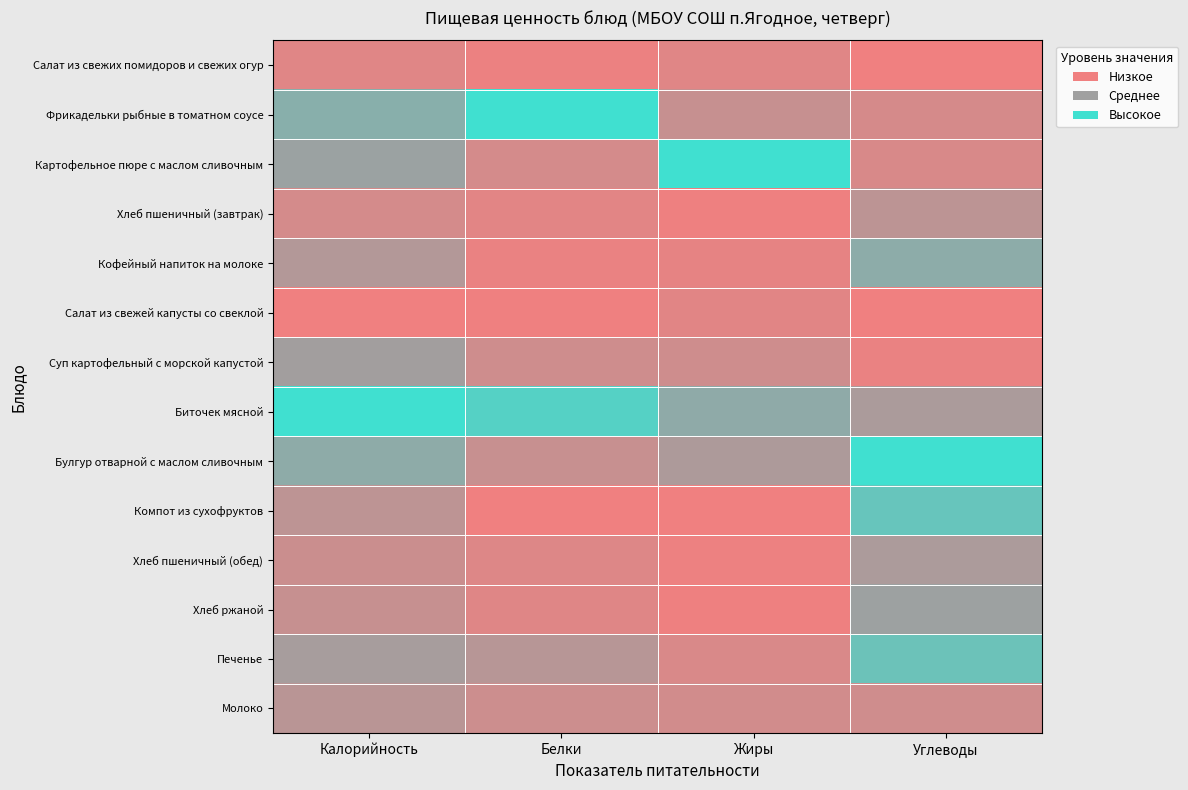

At how many categories does at least one series exceed 0?

4